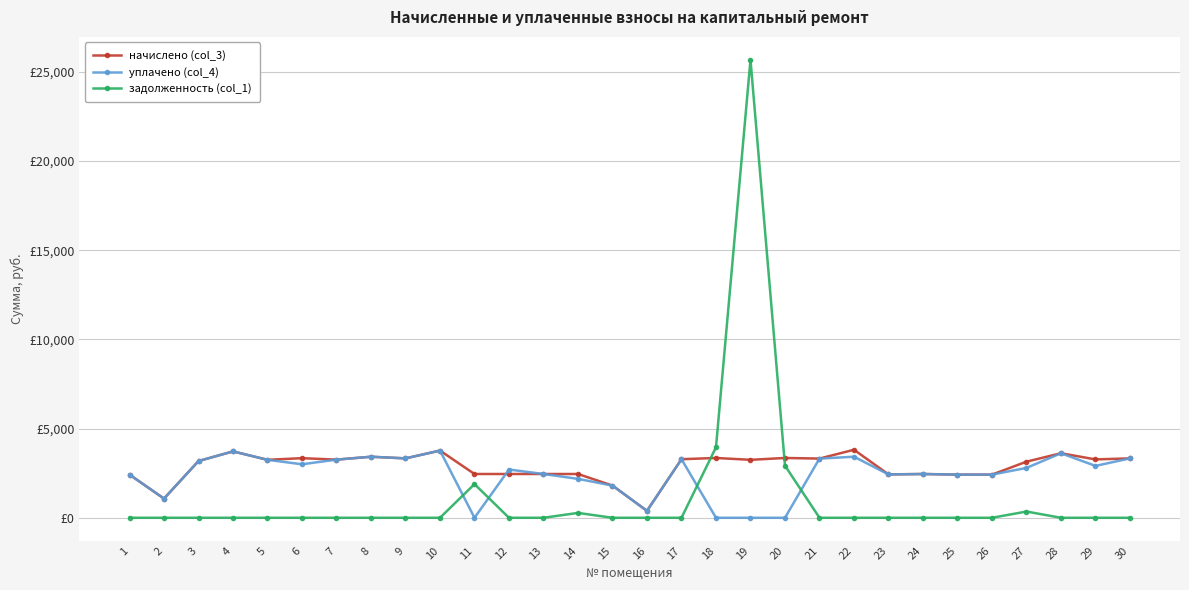

Does the chart have visible grid lines?

Yes